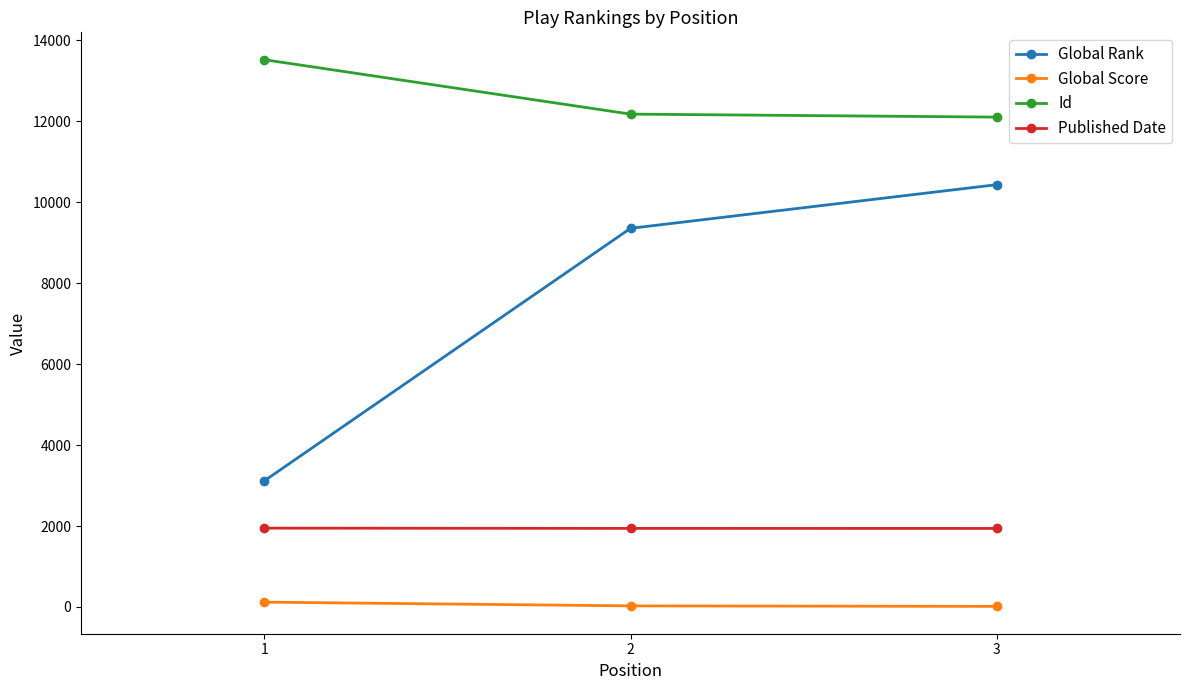

What is the highest value of the Published Date series?

1948